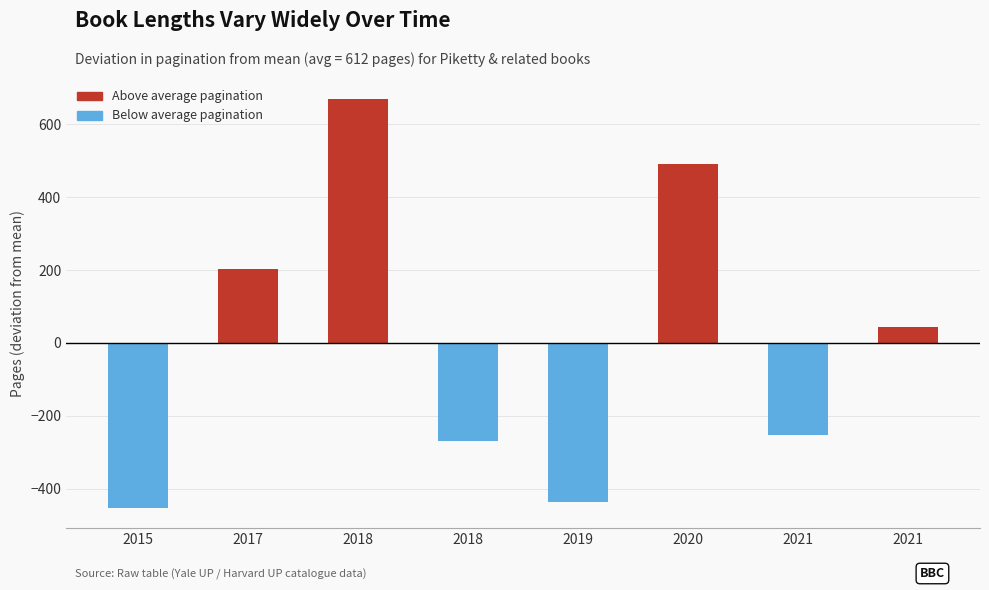

Read the PAGINATION value at 2018-05-25.

1280.0